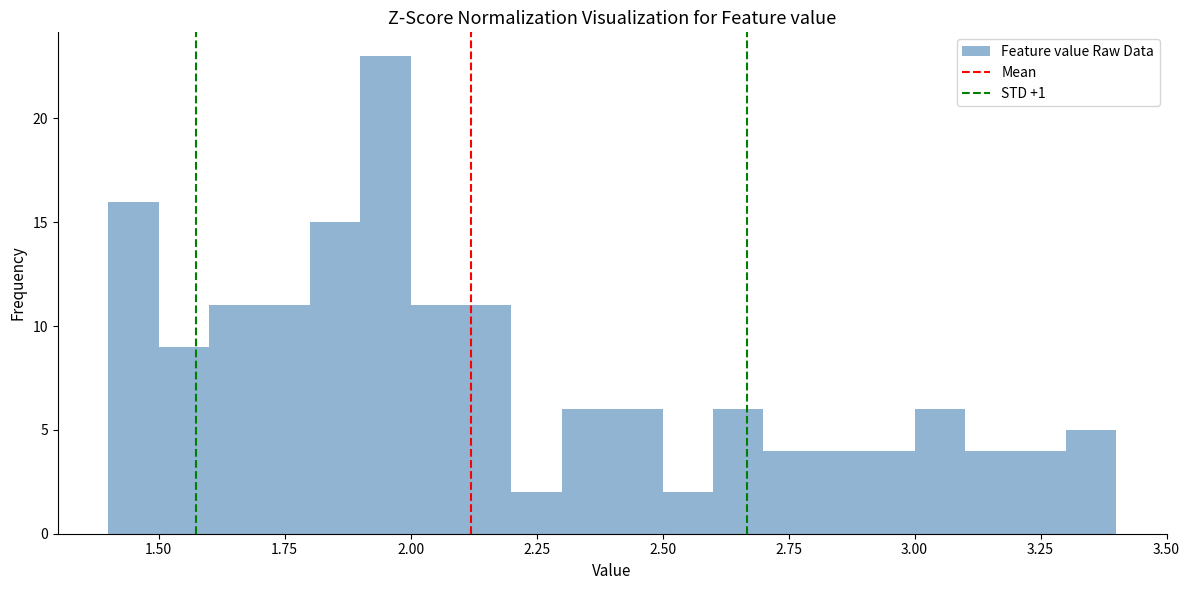

Around what value on the x-axis is the tallest bar? Give the approximate position of its centre, as read against the axis.

1.95